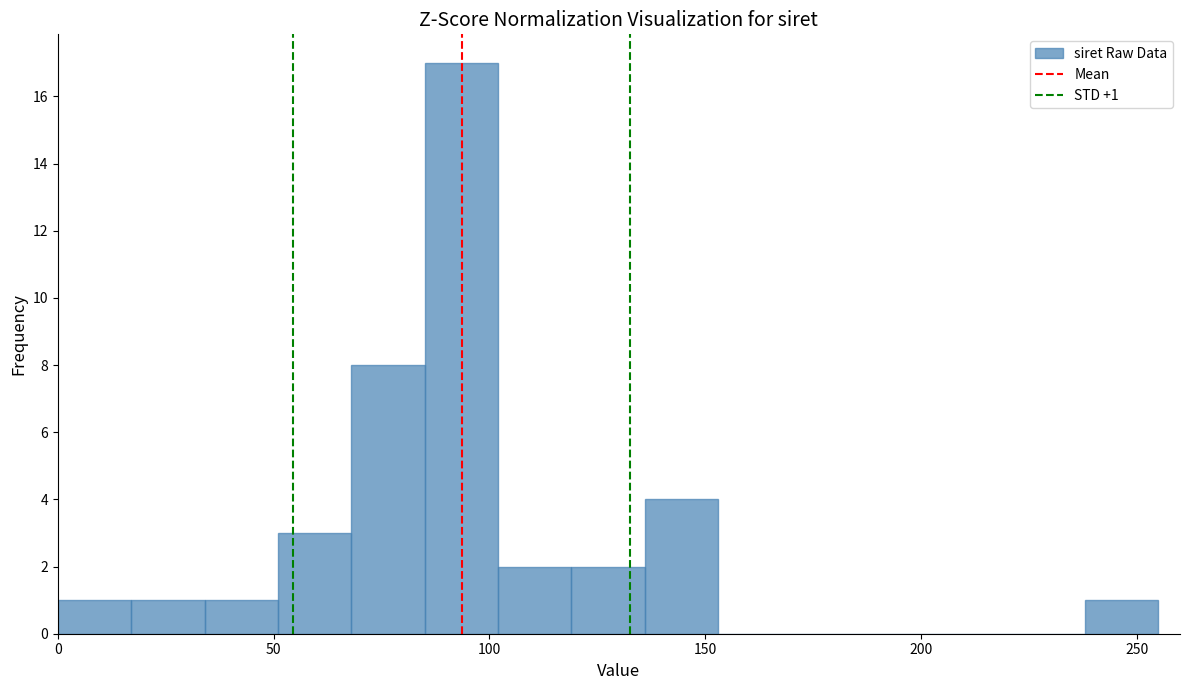

Around what value on the x-axis is the tallest bar? Give the approximate position of its centre, as read against the axis.

95